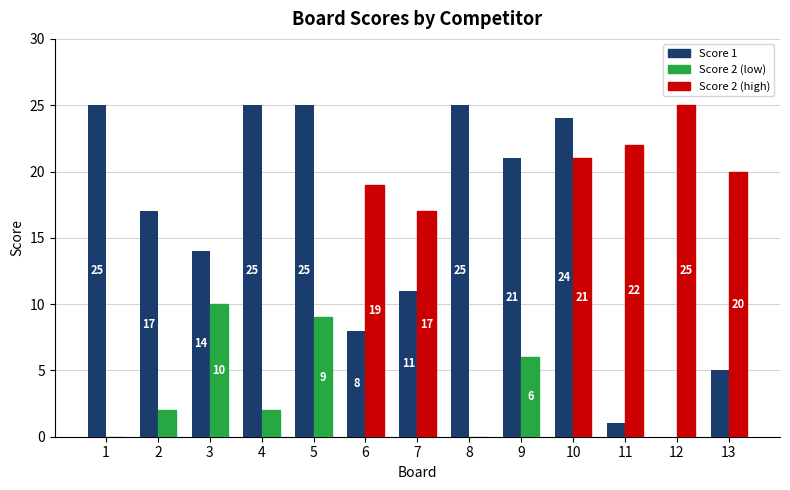

What is the total value across all series at 8?

25